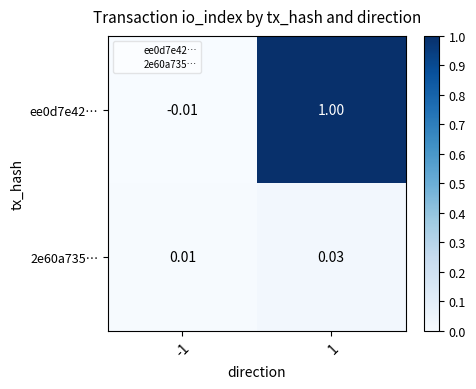

Is the value of 2e60a735… at 1 greater than the value of ee0d7e42… at -1?

Yes